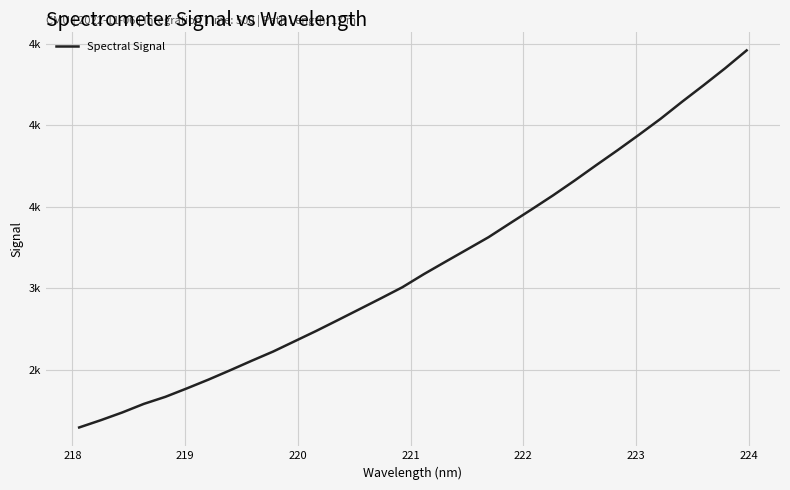

Does the chart display data point markers on the line(s)?

No